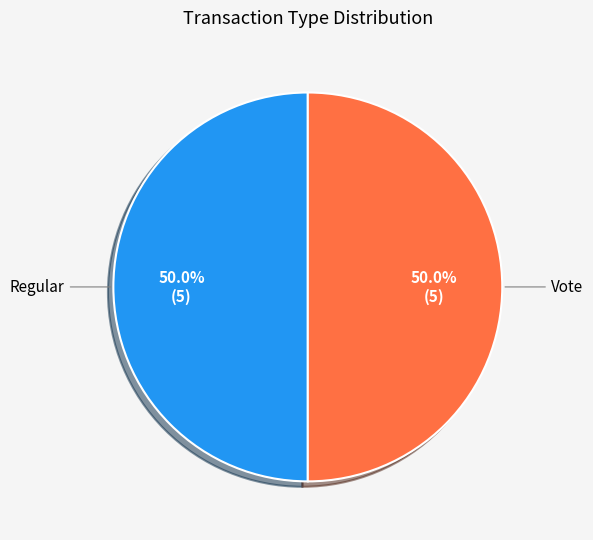

Count the number of slices in the pie.

2